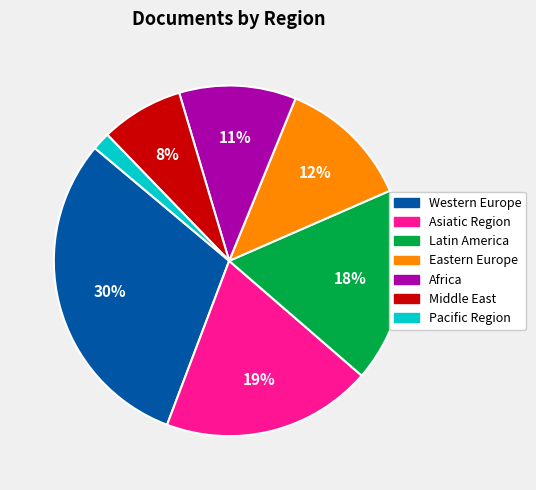

True or false: Western Europe accounts for 30% of the total.

True